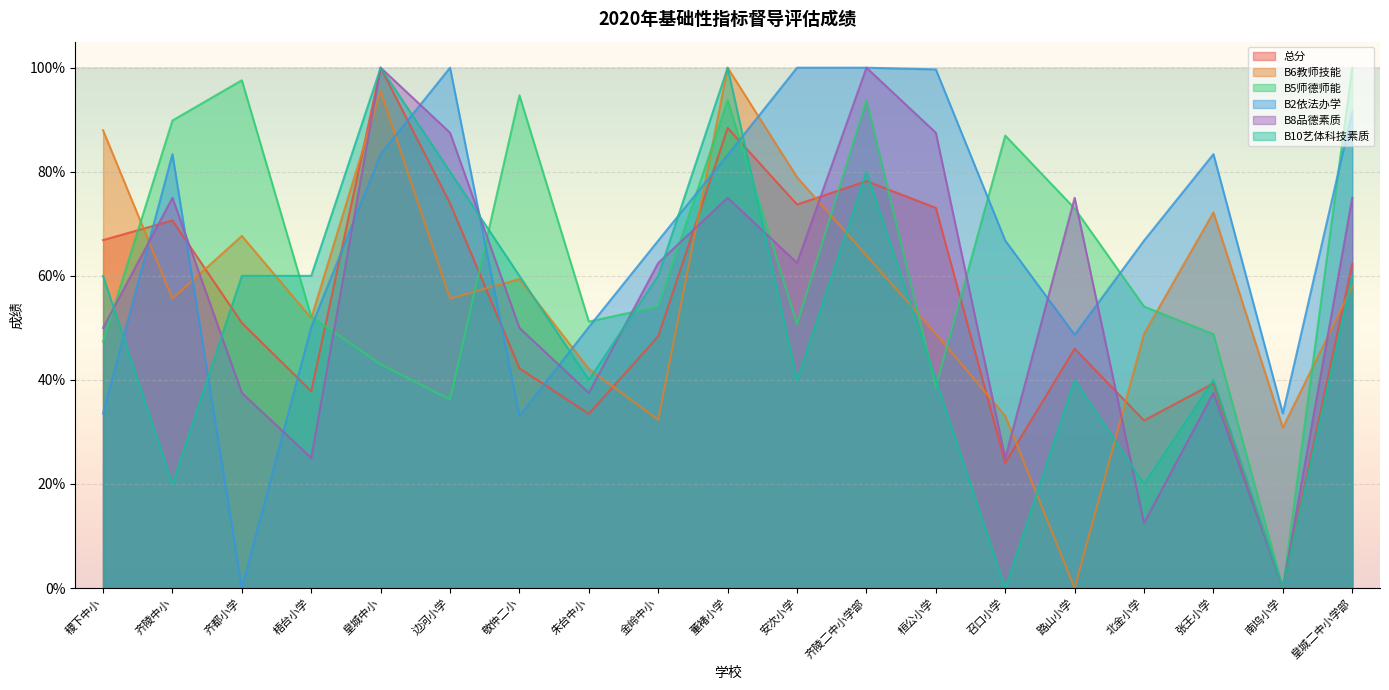

Between which two adjacent categories do B5师德师能 and B8品德素质 first intersect?

稷下中小 and 齐陵中小